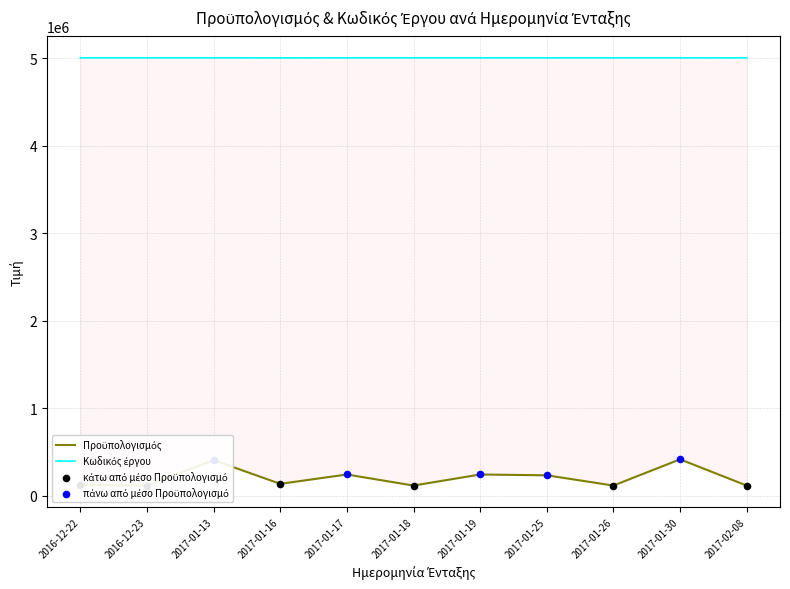

At which category is the sum across all series the highest?

2017-01-30